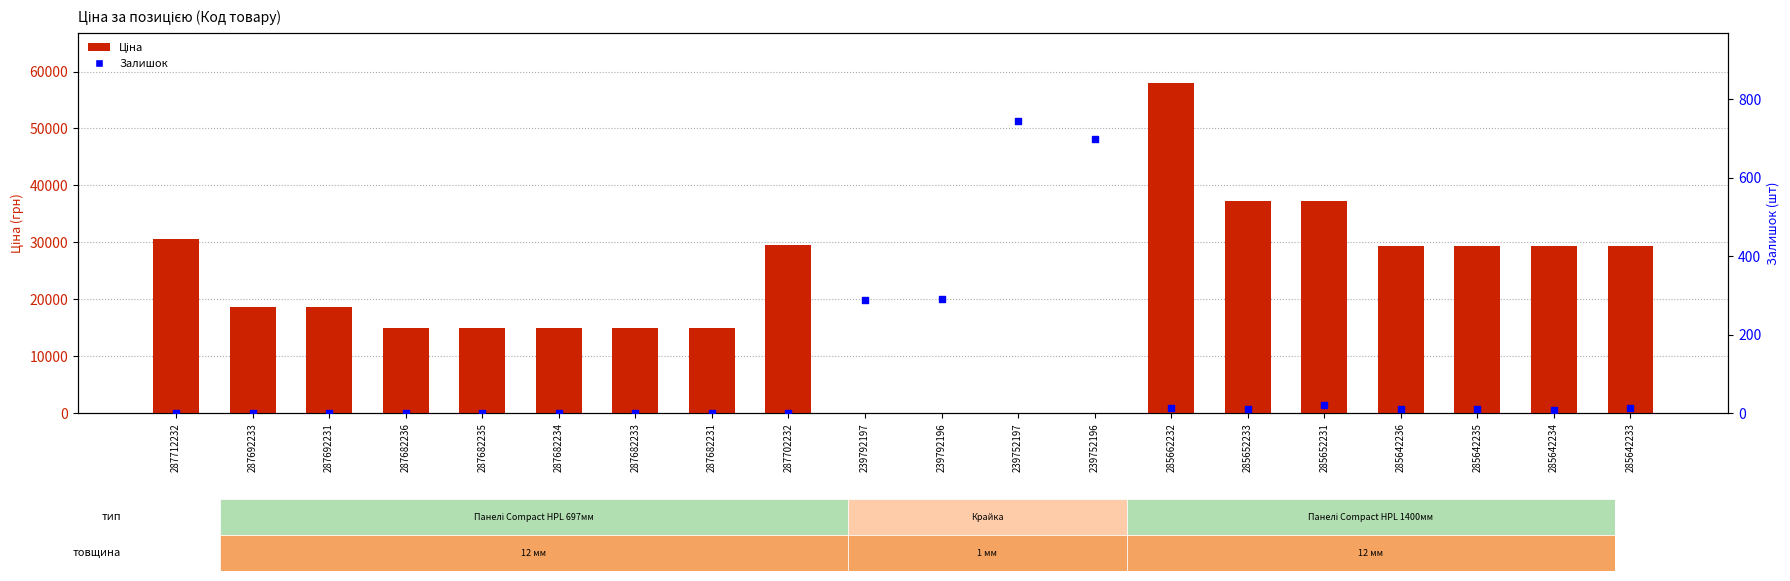

Which series reaches the maximum Y coordinate?

Ціна